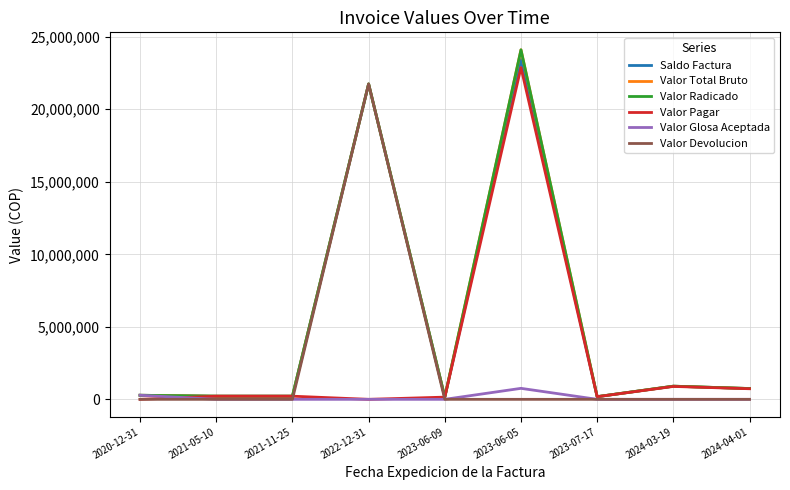

What is the difference between the second highest and minimum values in the Valor Glosa Aceptada series?

281232